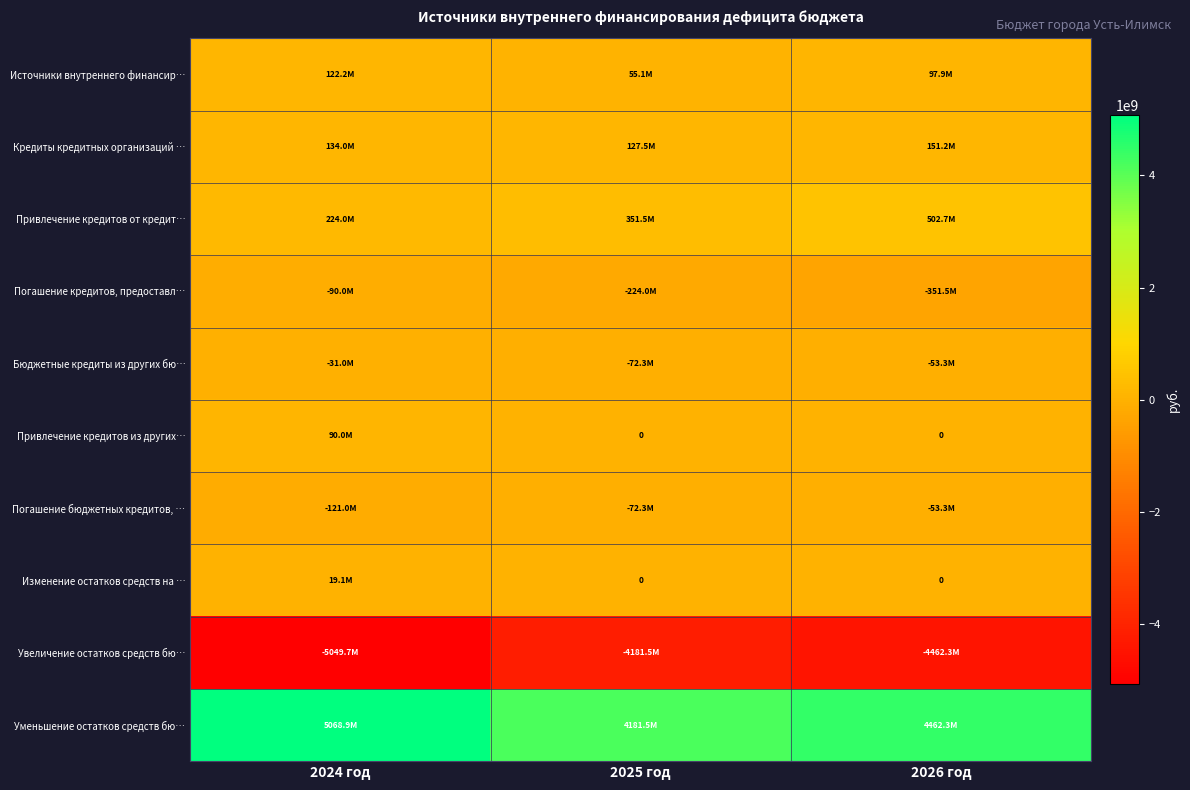

Is the value of Погашение кредитов, предоставл… at 2024 год greater than the value of Привлечение кредитов из других… at 2026 год?

No